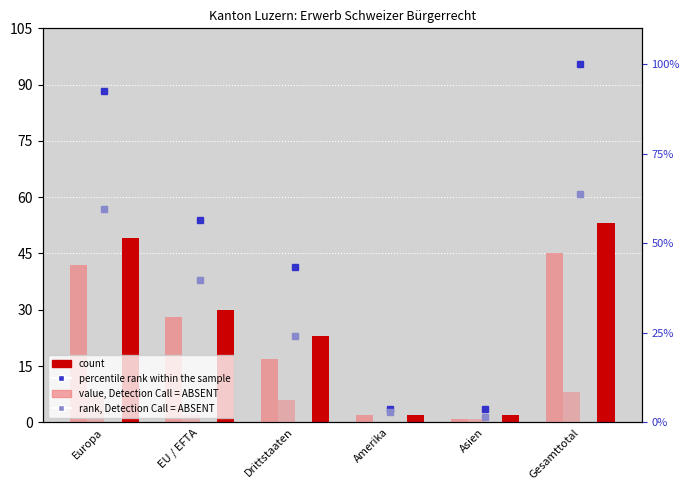

At how many categories does at least one series exceed 66?

2